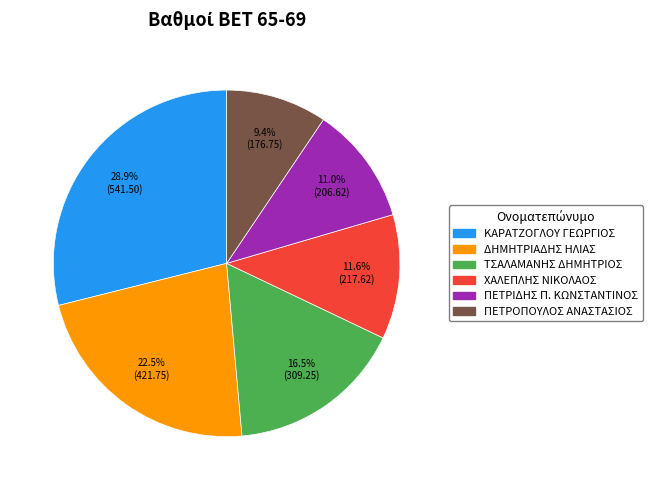

The ΠΕΤΡΙΔΗΣ Π. ΚΩΝΣΤΑΝΤΙΝΟΣ slice represents 16% of the pie. True or false?

False